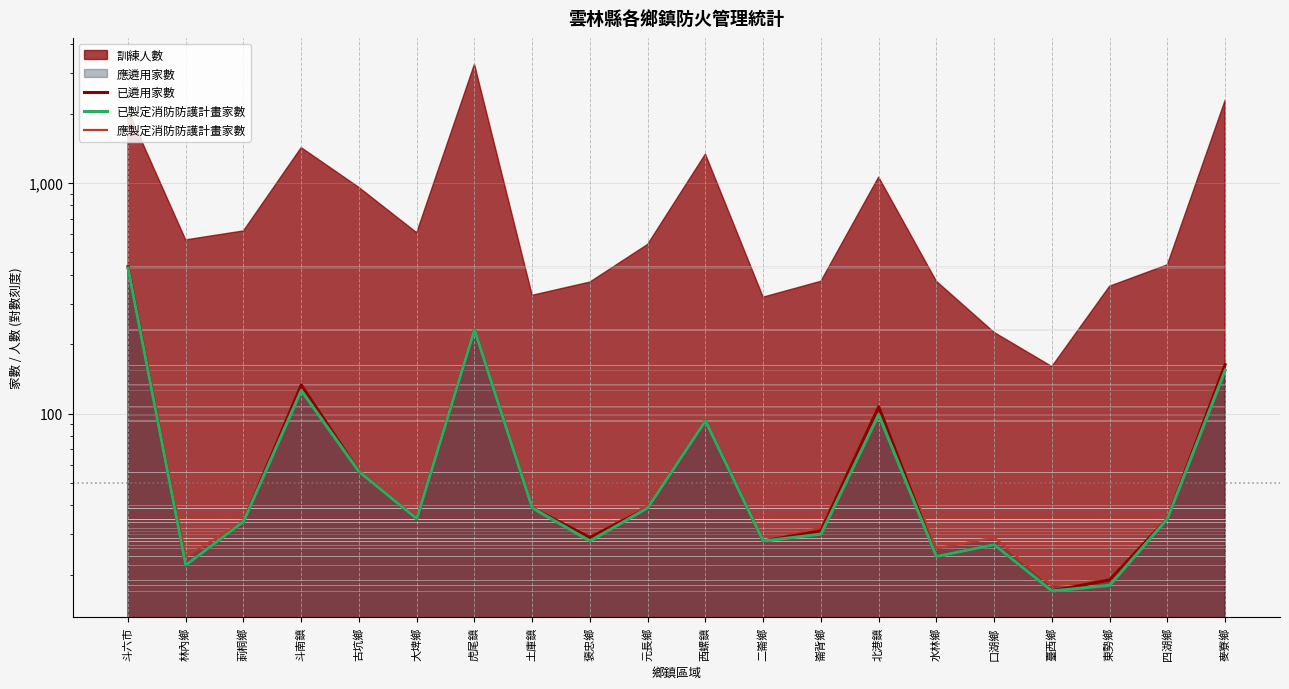

True or false: 已遴用家數 and 已製定消防防護計畫家數 cross at least once.

False